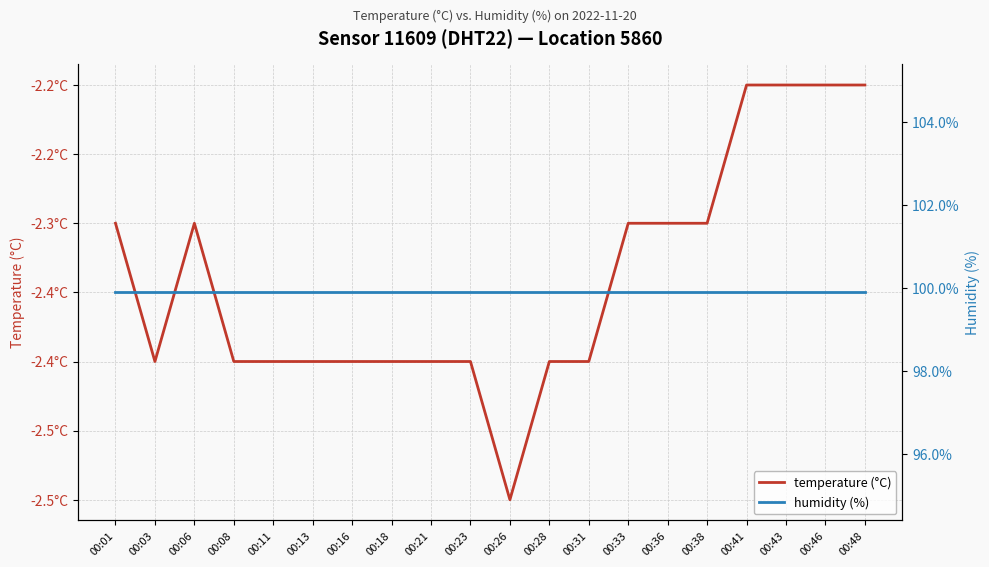

What is the value of the humidity (%) point at the 5th from the left?

99.9